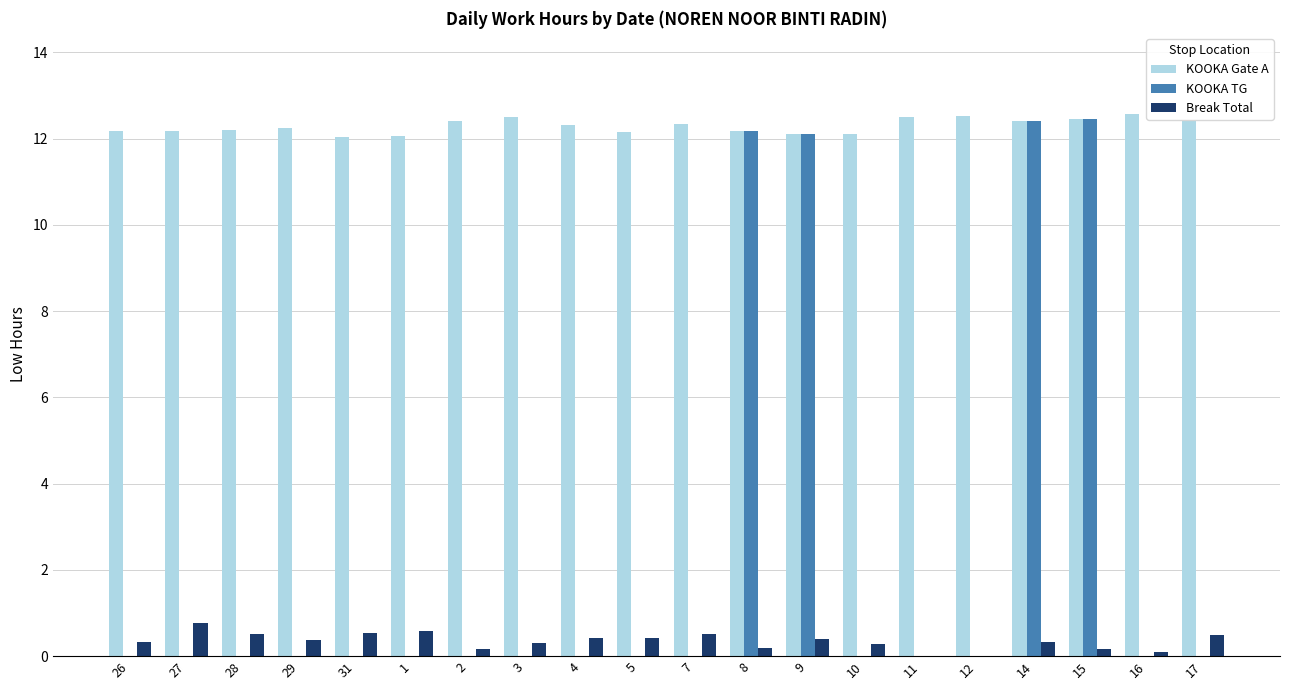

Which series has the widest spread of values?

KOOKA TG